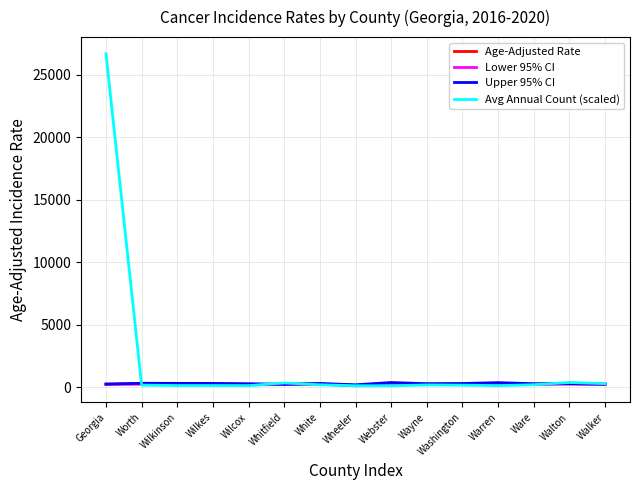

What is the average value of the Lower 95% CI series?

207.4